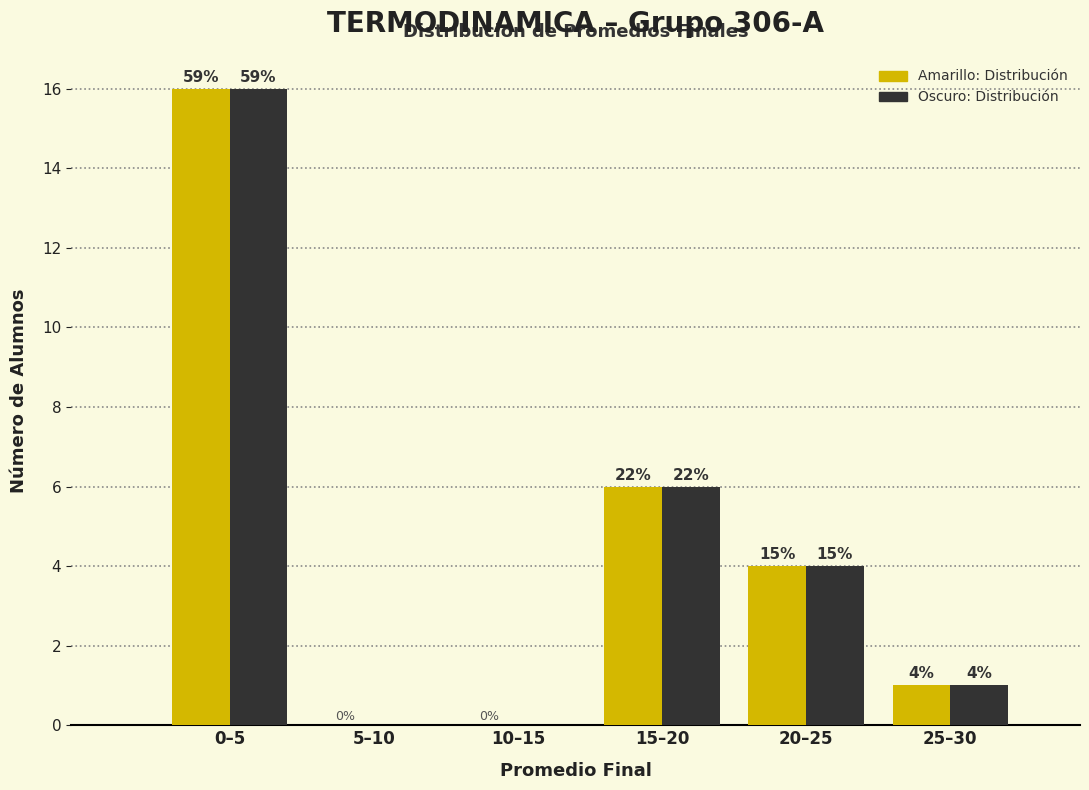

Are the bars horizontal?

No